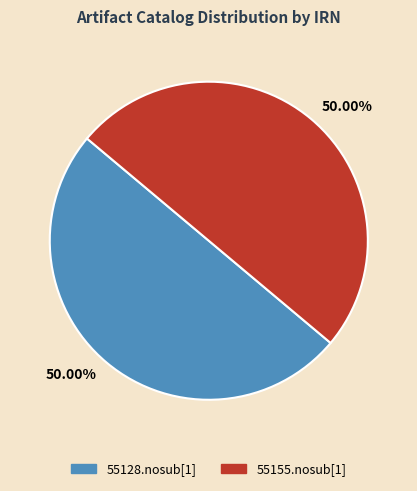

Is it true that 55128.nosub[1] is 44% of the pie?

False